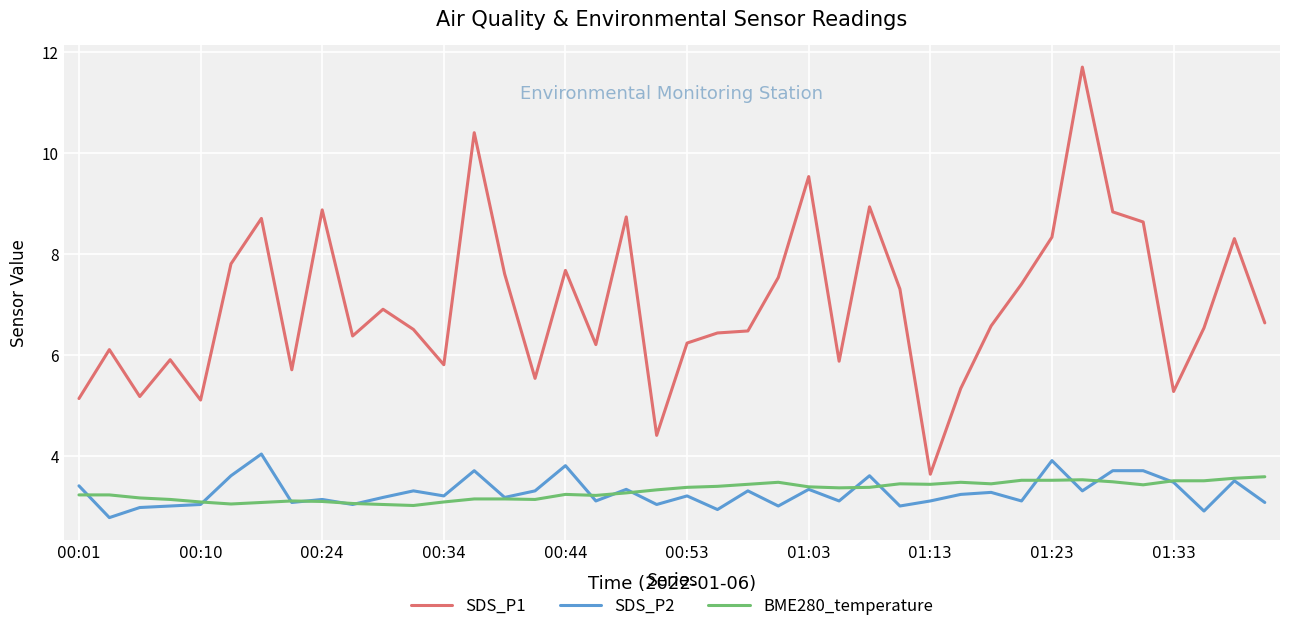

Which series has the widest spread of values?

SDS_P1